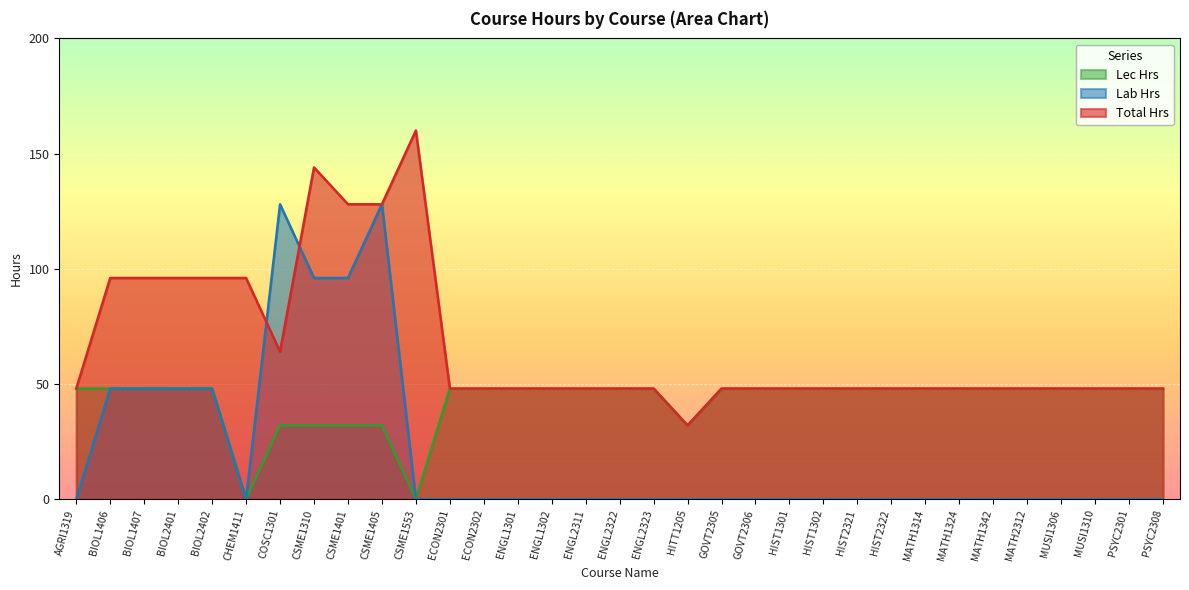

What is the greatest value displayed?

160